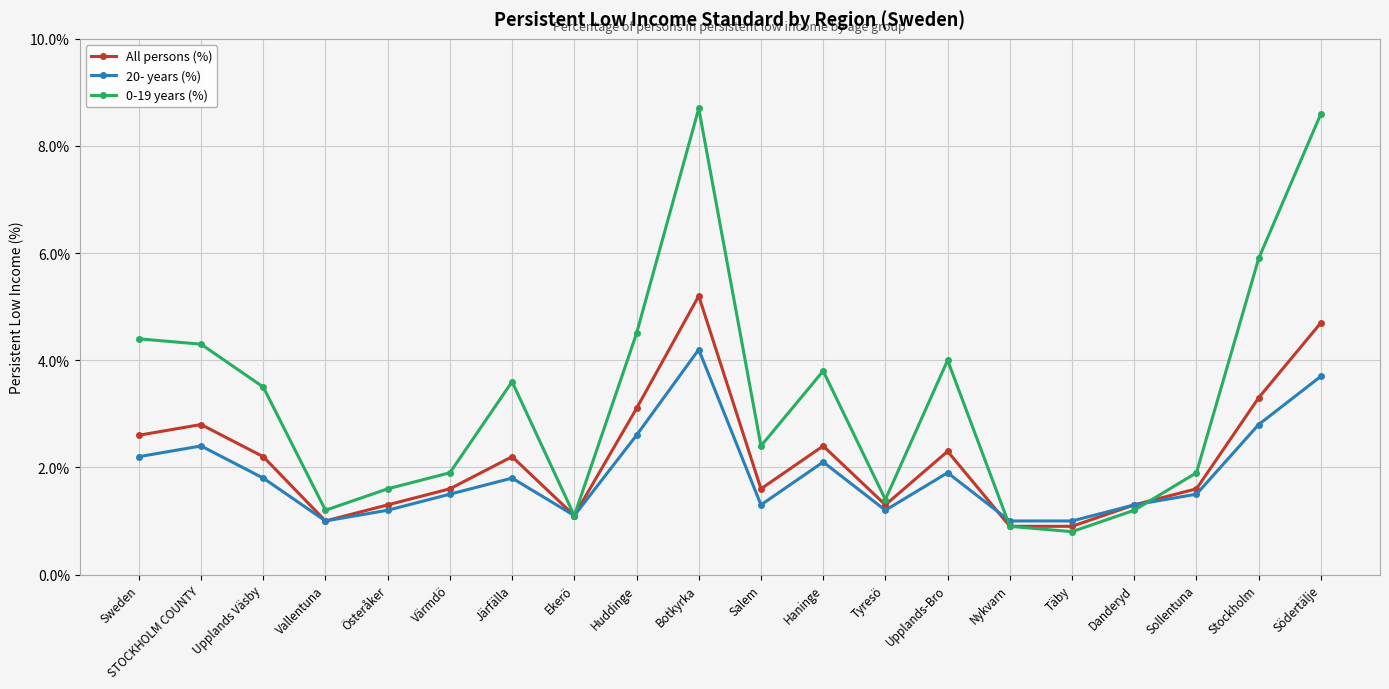

Rank the series by their average value, from highest to lowest.

0-19 years (%), All persons (%), 20- years (%)